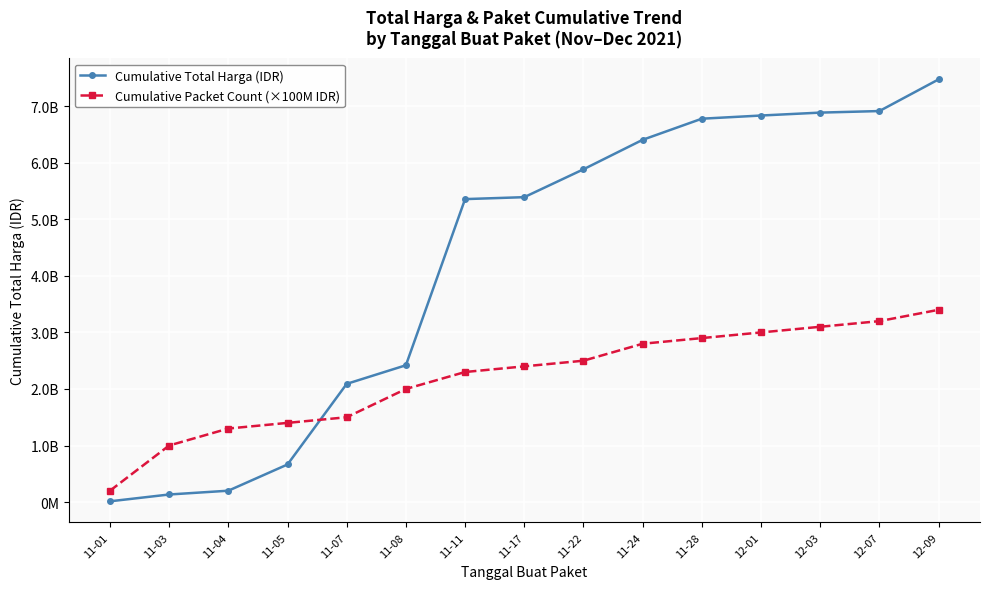

What is the label of the 10th point from the left?

11-24